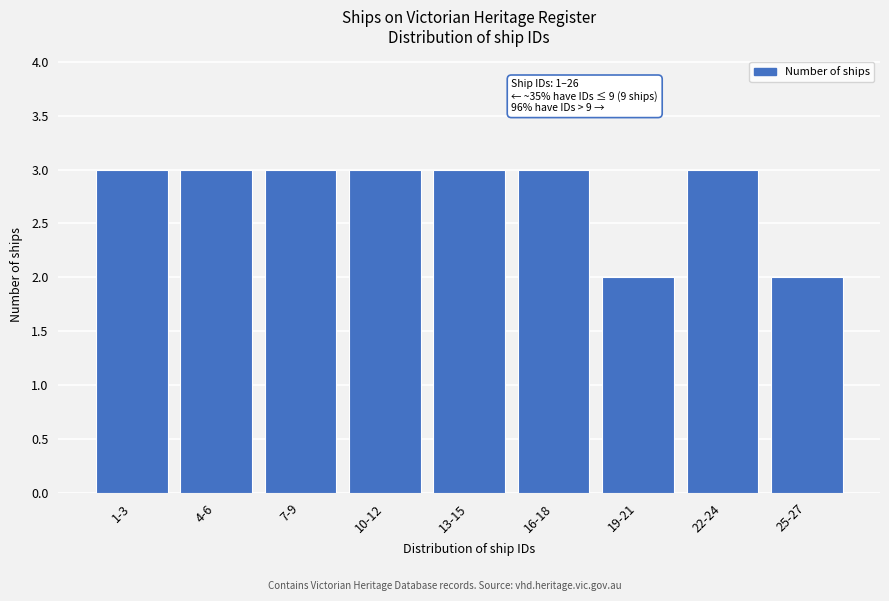

Reading left to right, extract all data points from this chart.

3	3	3	3	3	3	2	3	2